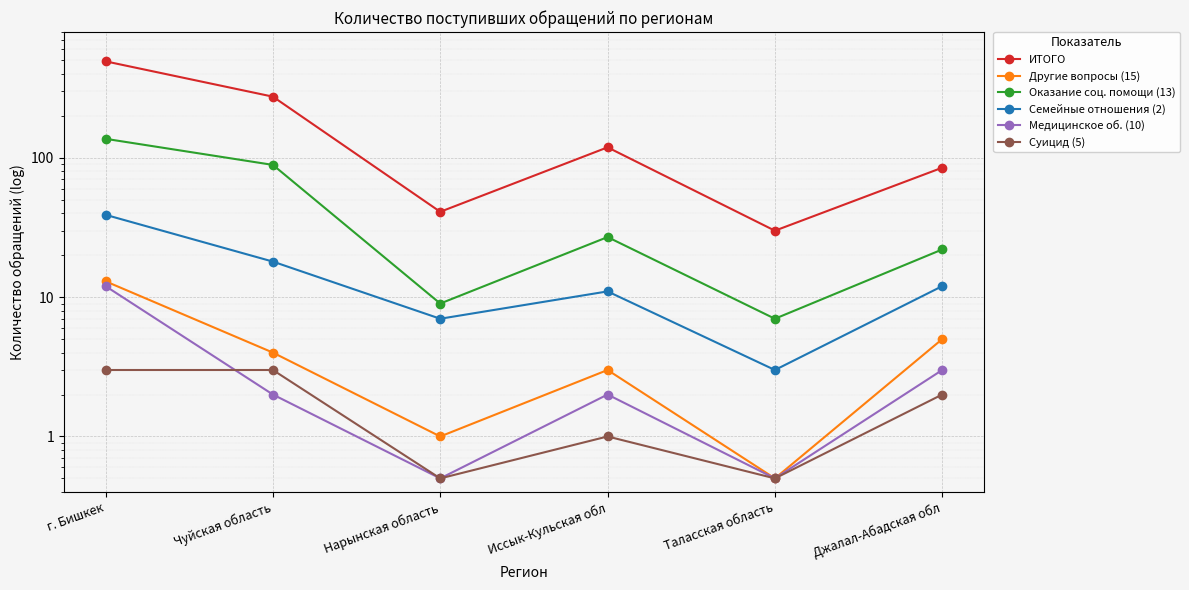

True or false: Оказание соц. помощи (13) has a value of 158.6 at Чуйская область.

False